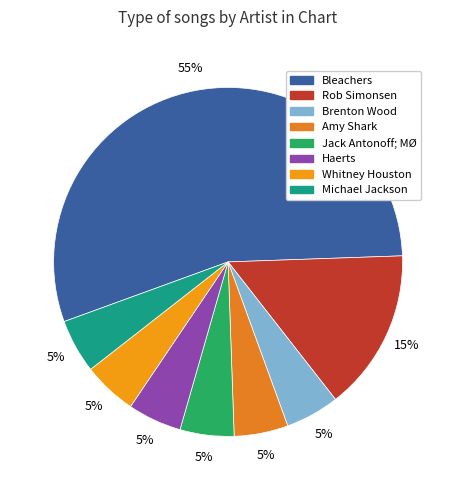

The Whitney Houston slice represents 1% of the pie. True or false?

False